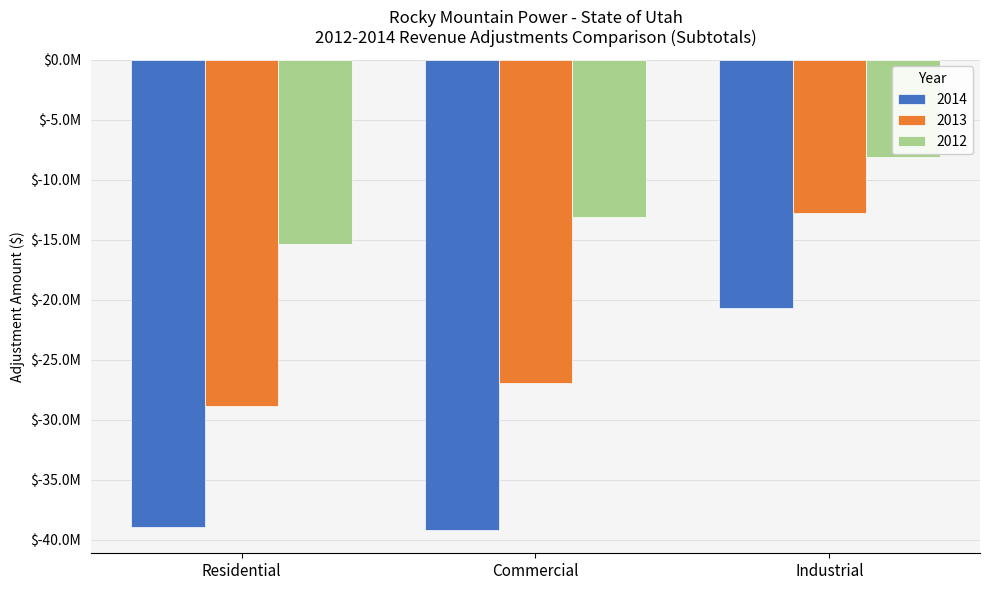

Does the chart contain stacked bars?

No